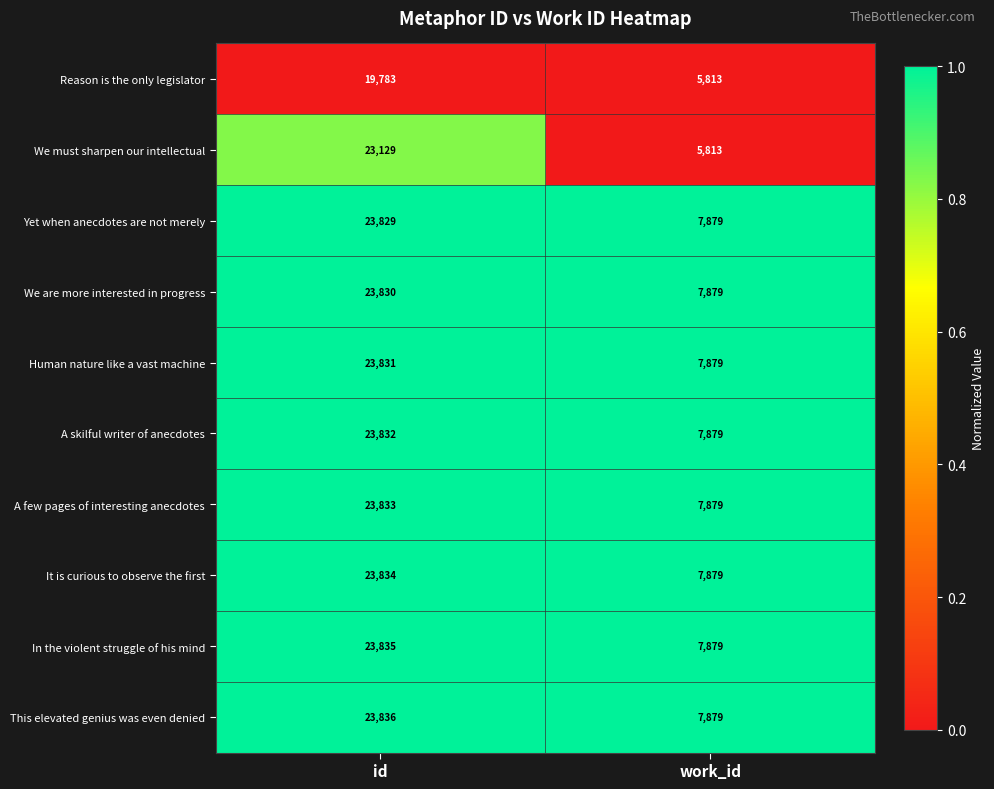

Which label corresponds to the smallest value in the chart?

work_id